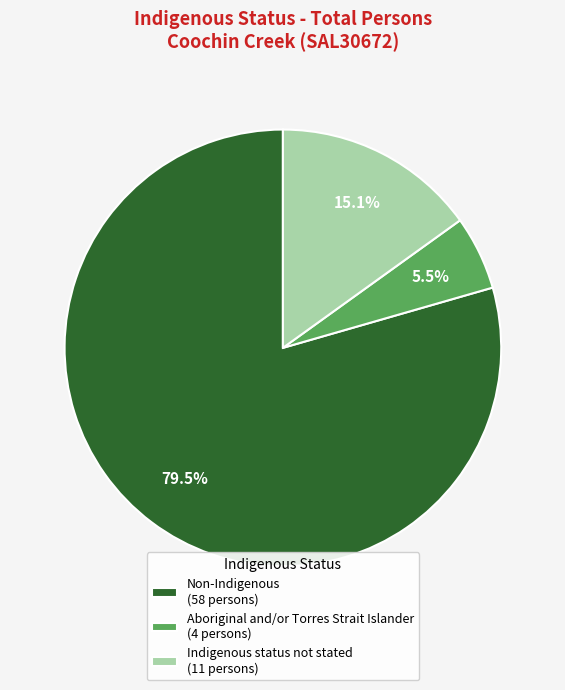

What is the ratio of the value at Non-Indigenous to the value at Aboriginal and/or Torres Strait Islander?

14.5